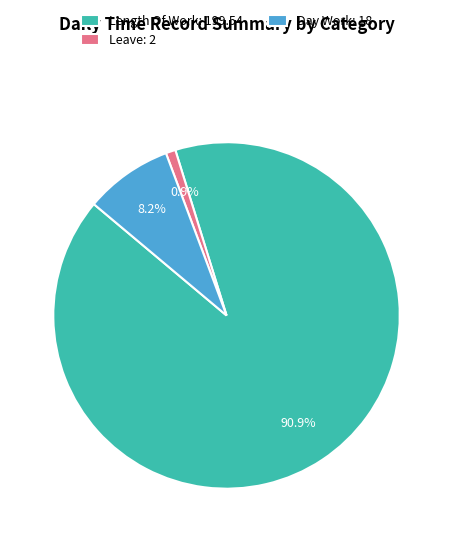

Combined, do Leave: 2 and Day Work: 18 account for over 50%?

No